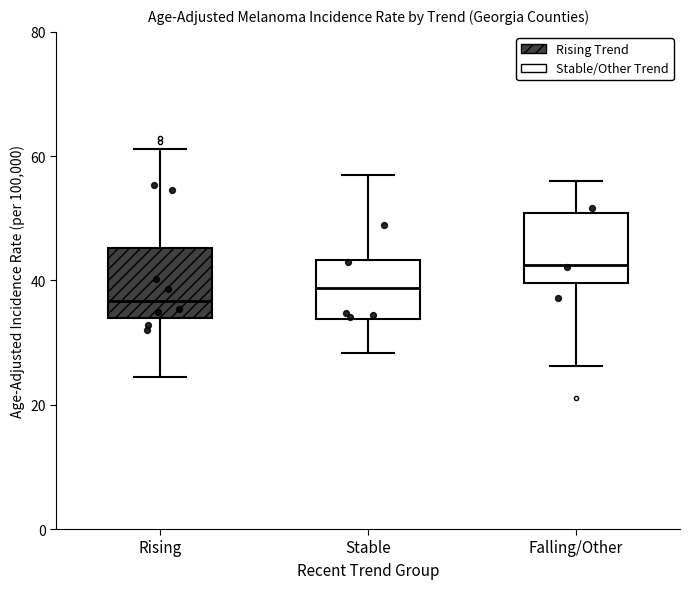

Reading left to right, transcribe this box plot: for each box, give where its median line is, the range the box spans, and where its two whiskers end, as read against the y-axis. The values are not printed on the chart, so give them approximately, as read against the axis.

Rising: median 36, box 34 to 46, whiskers 24 to 62
Stable: median 38, box 34 to 44, whiskers 28 to 56
Falling/Other: median 42, box 40 to 50, whiskers 26 to 56